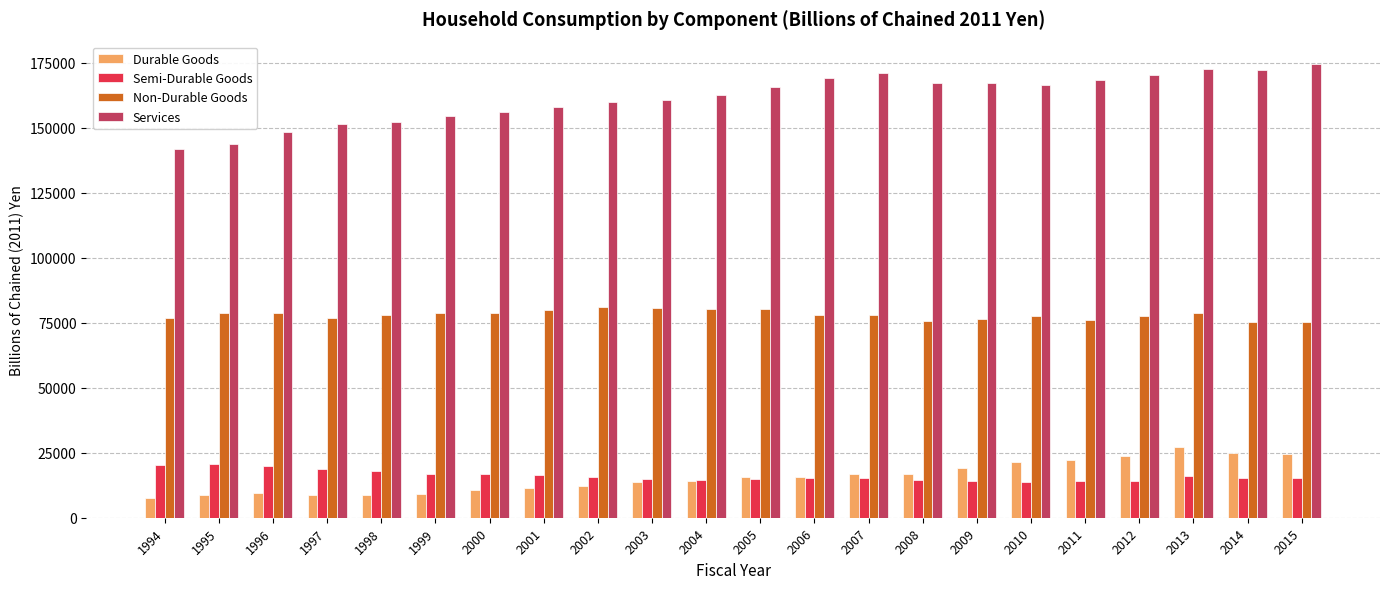

What is the value of the Semi-Durable Goods bar at the 15th from the left?

14609.5